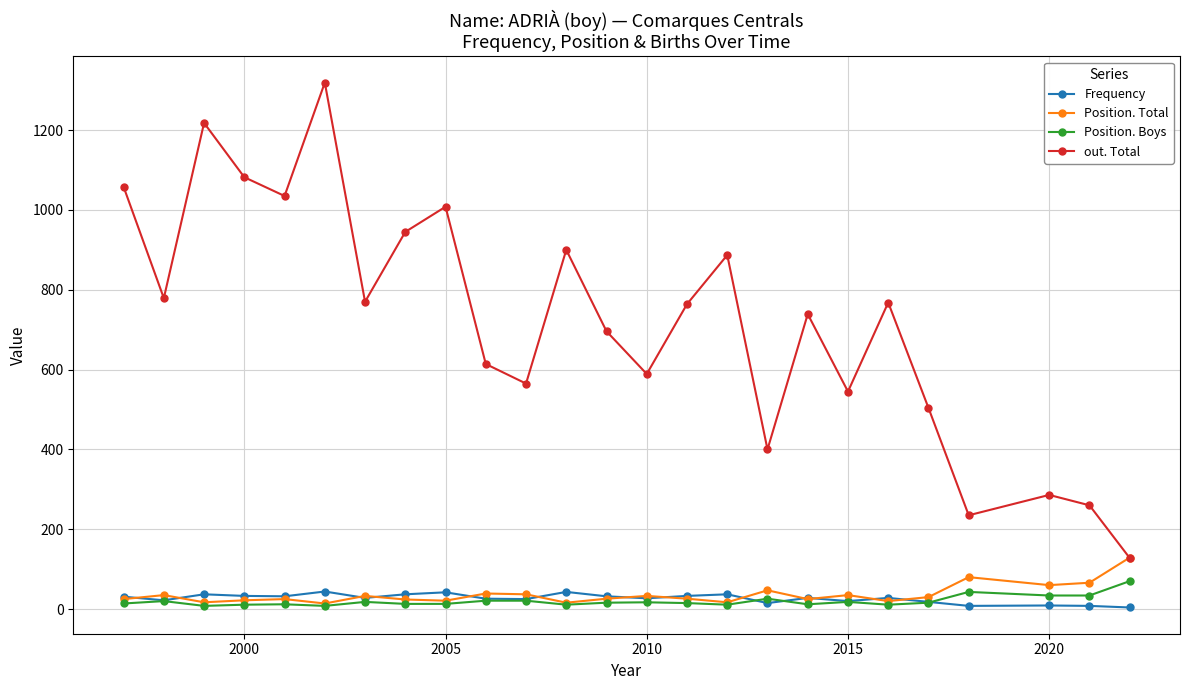

At how many categories does at least one series exceed 334?

21